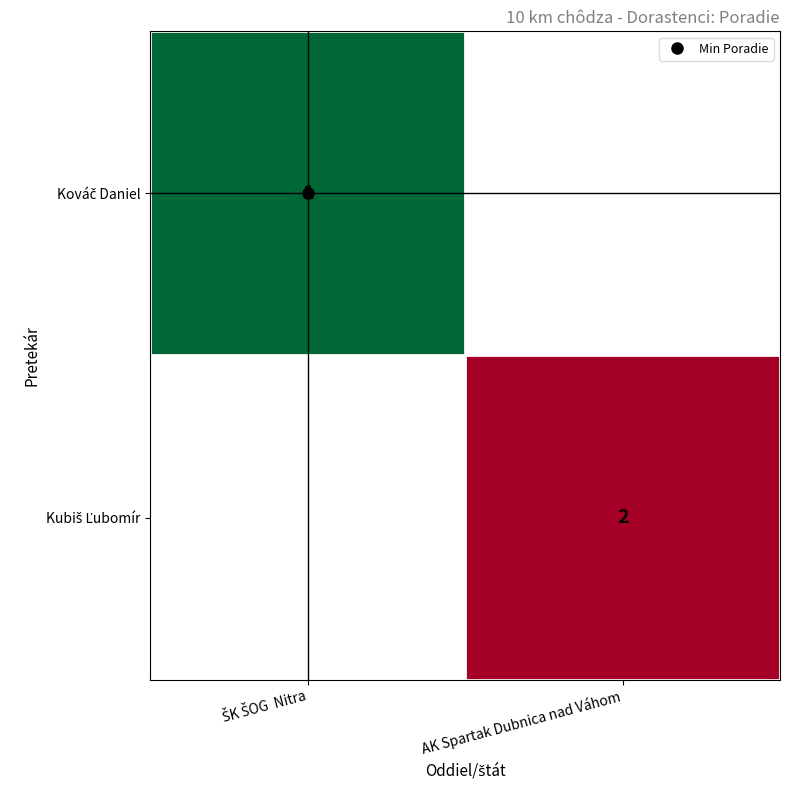

Rank the categories by Kováč Daniel value from highest to lowest.

ŠK ŠOG Nitra, AK Spartak Dubnica nad Váhom